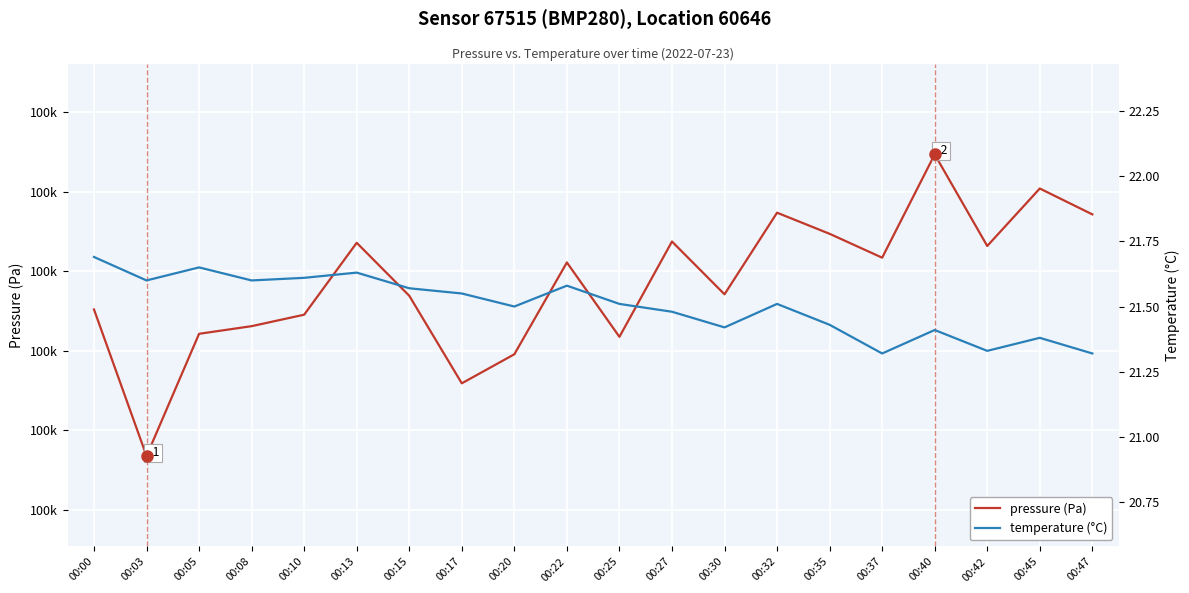

Rank the series at 00:22 from highest to lowest value.

pressure (Pa), temperature (°C)